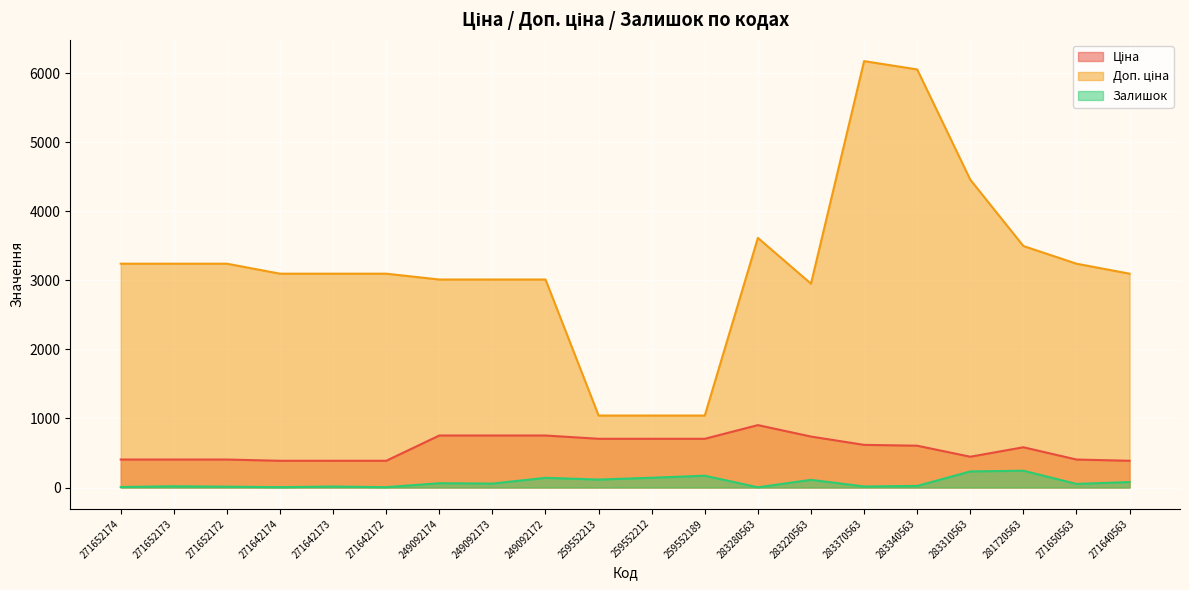

True or false: Залишок and Ціна cross at least once.

False